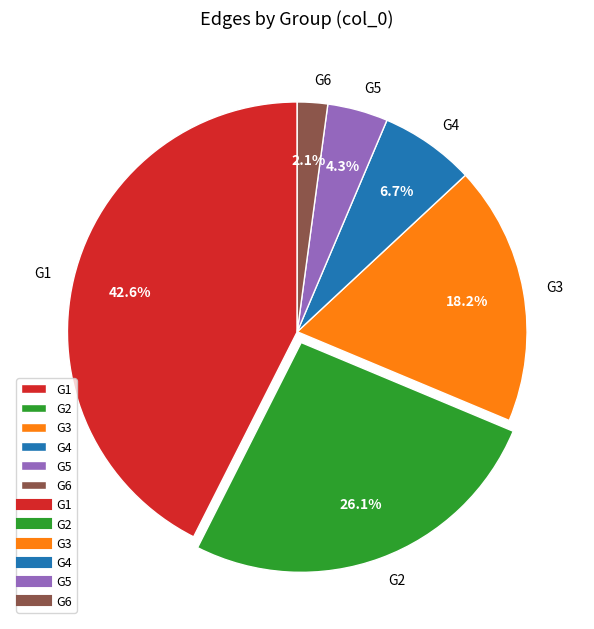

To the nearest percent, what is the difference between the largest and smallest slice percentages?

40%